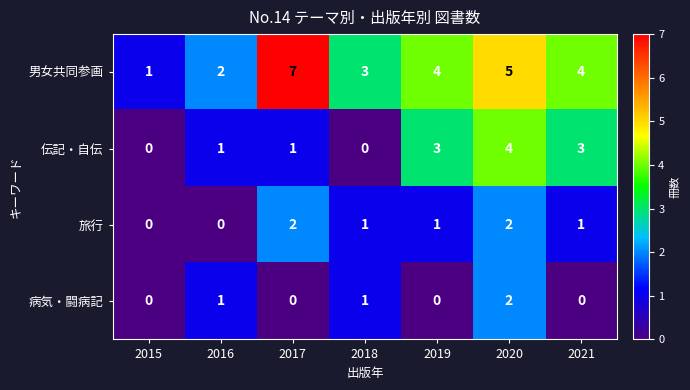

What is the greatest value displayed?

7